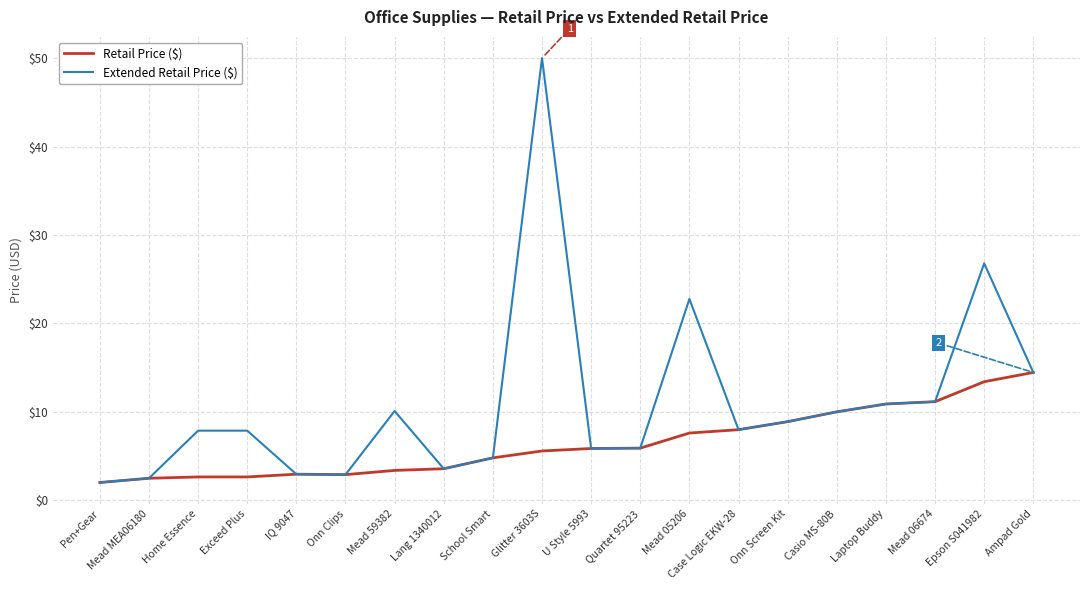

What is the minimum value for Extended Retail Price ($)?

2.0